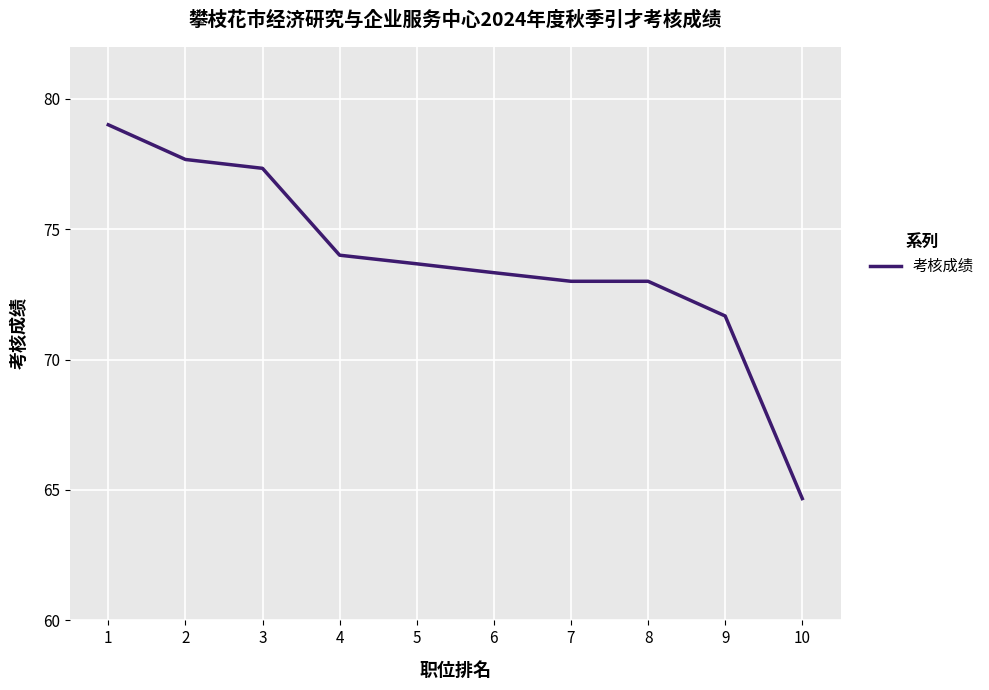

What is the greatest value displayed?

79.0